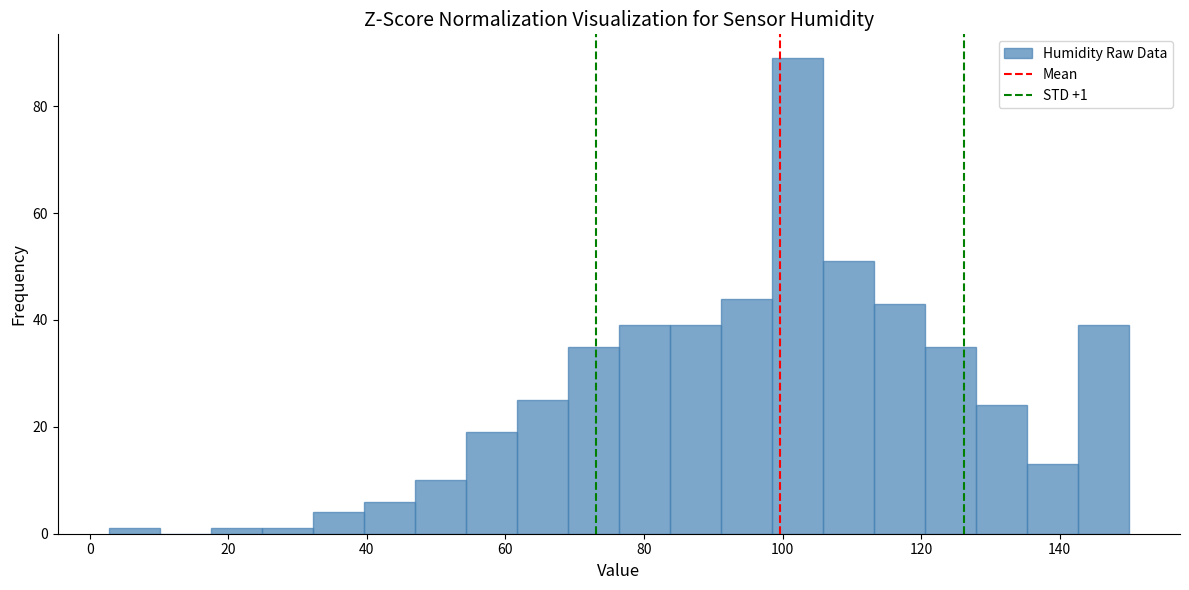

Around what value on the x-axis is the tallest bar? Give the approximate position of its centre, as read against the axis.

102